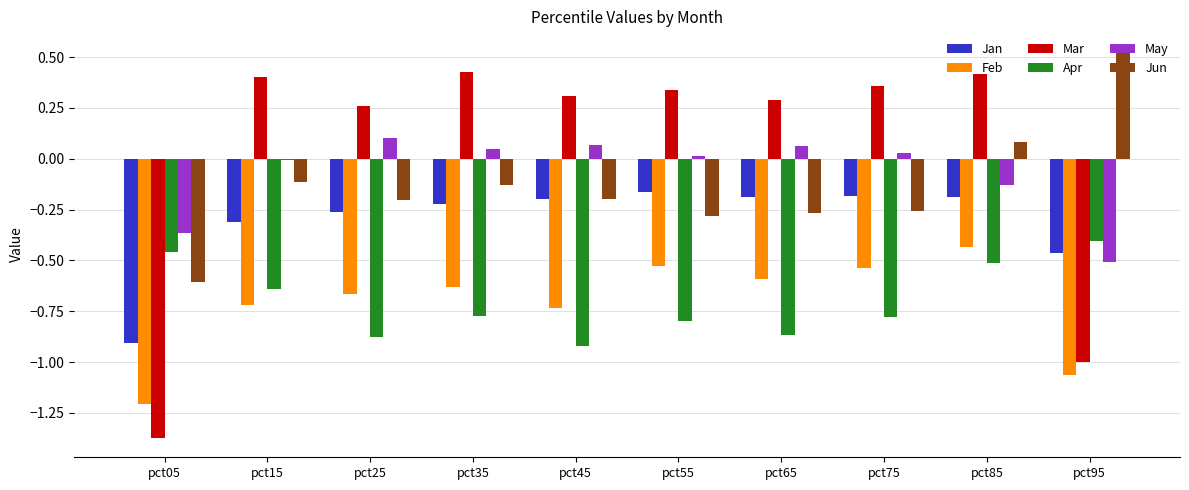

Which category has the highest value across all series?

pct95